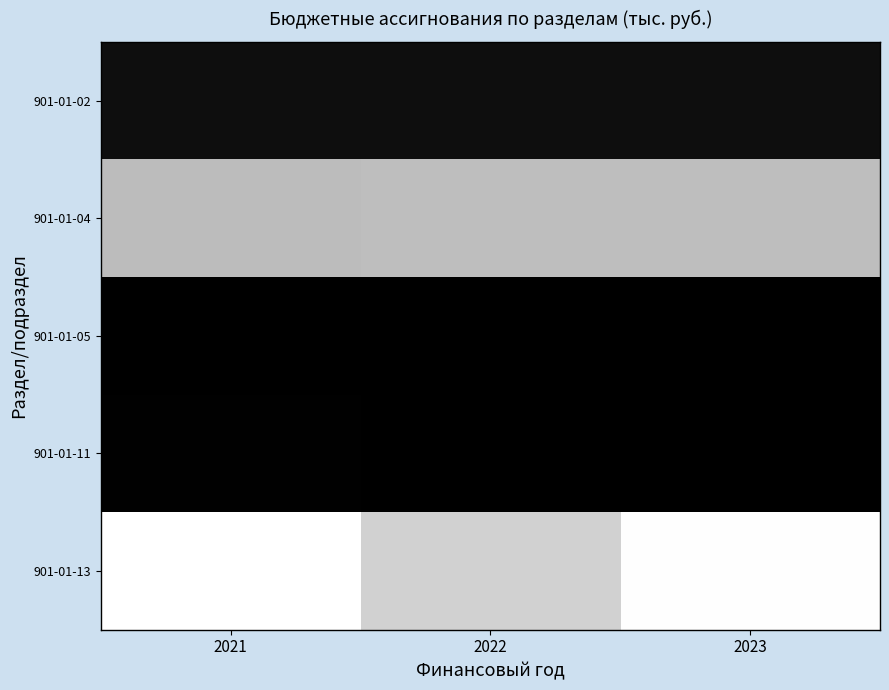

Rank the series at 2022 from lowest to highest value.

901-01-11, 901-01-05, 901-01-02, 901-01-04, 901-01-13